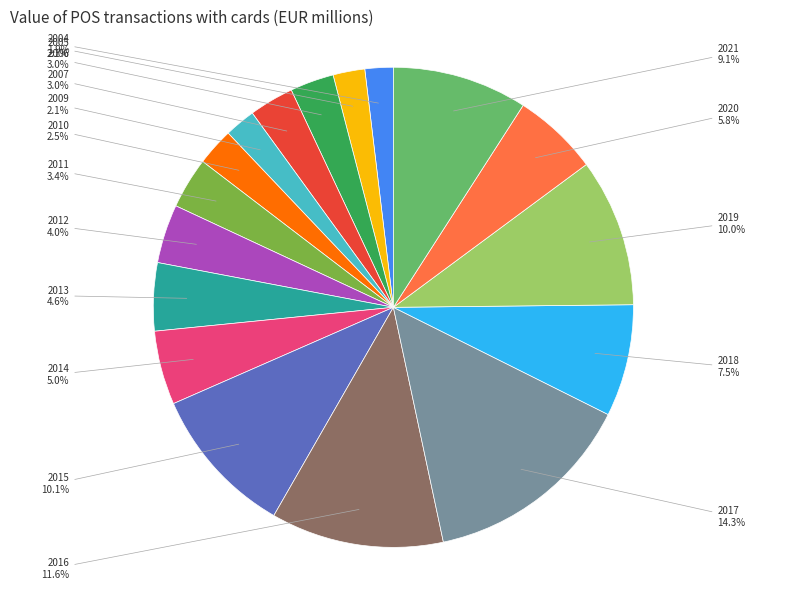

How much of the chart is everything except 2013?

95.4%